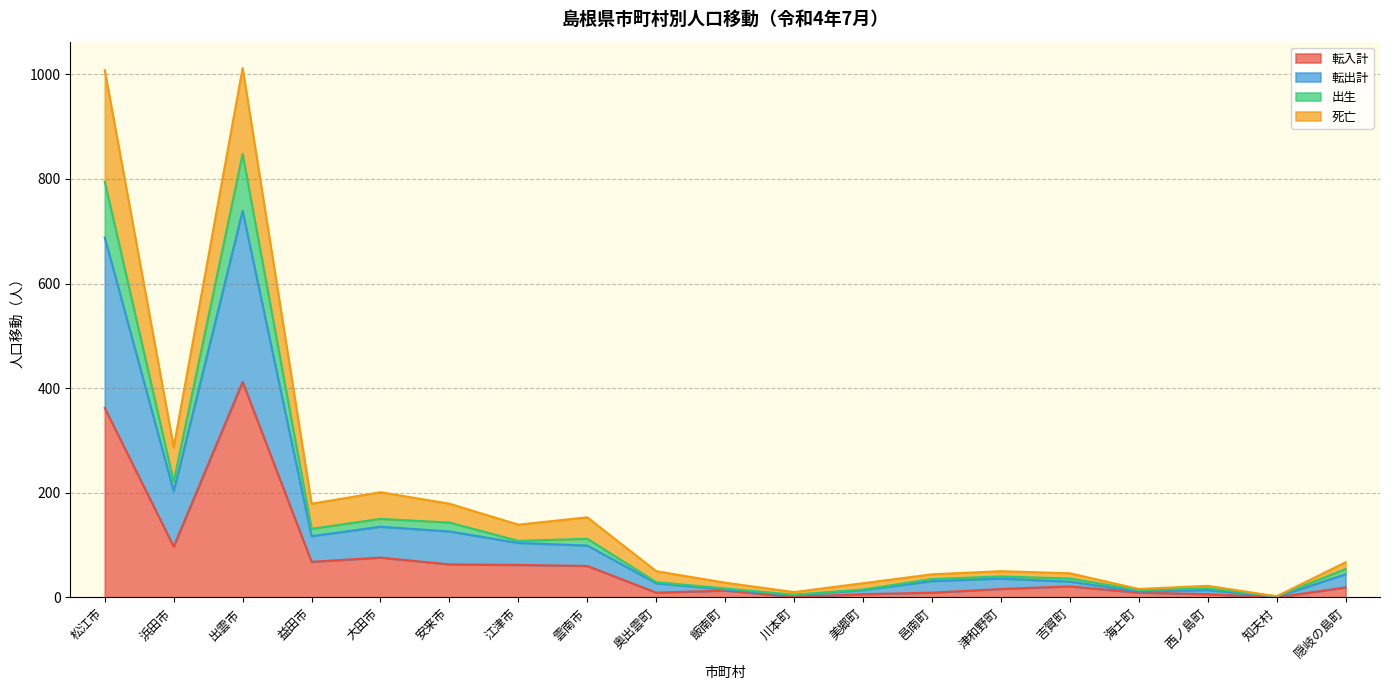

The 転入計 series shows 68 at 益田市. True or false?

True